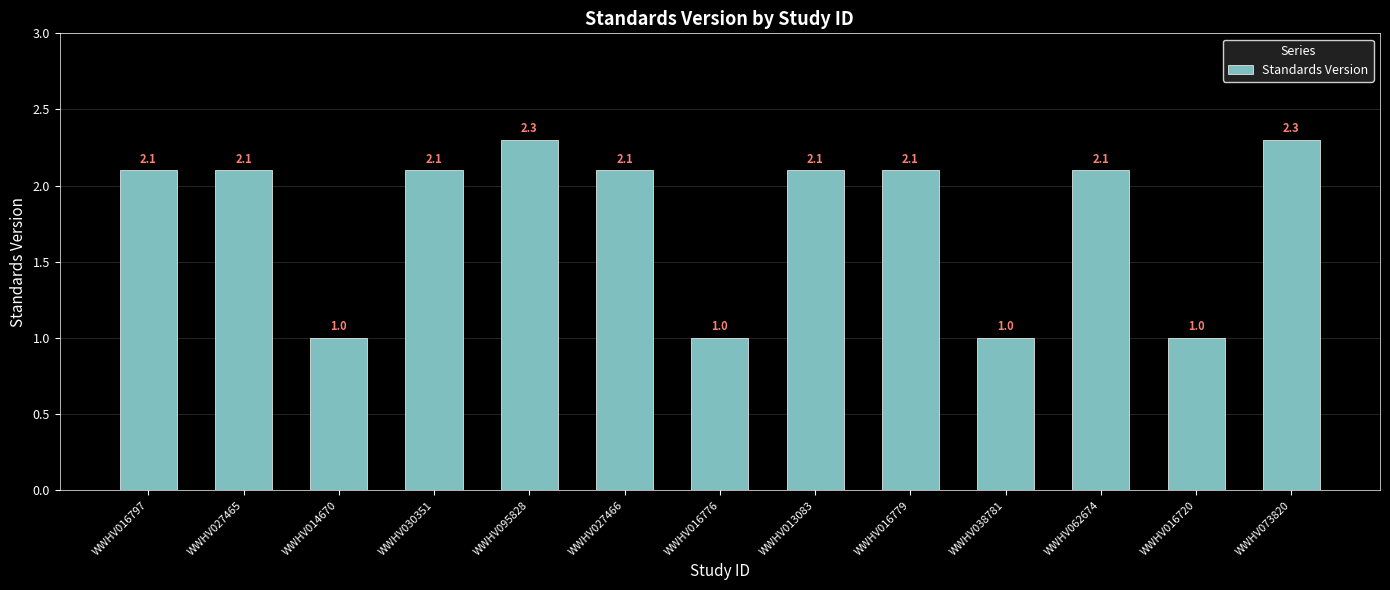

What is the difference between the second highest and minimum values?

1.3